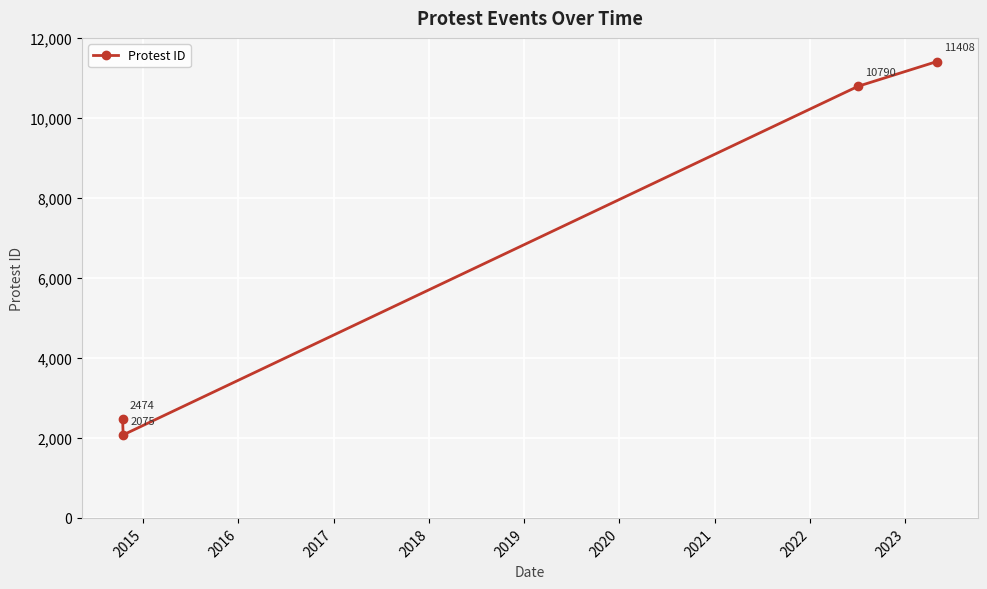

What is the smallest value displayed?

2075